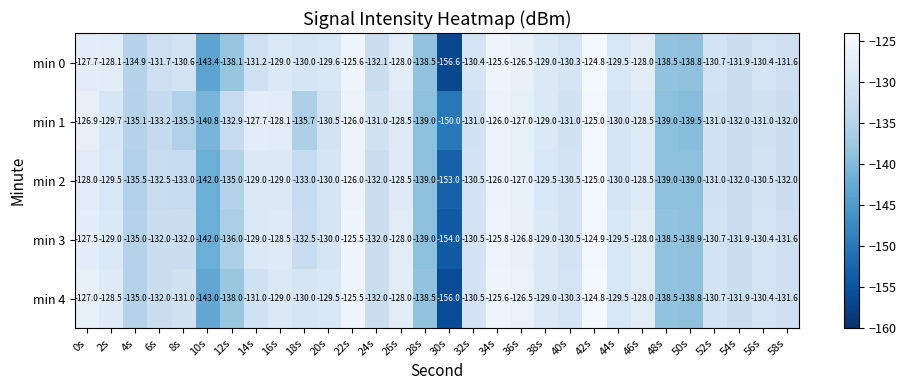

Which label corresponds to the smallest value in the chart?

30s